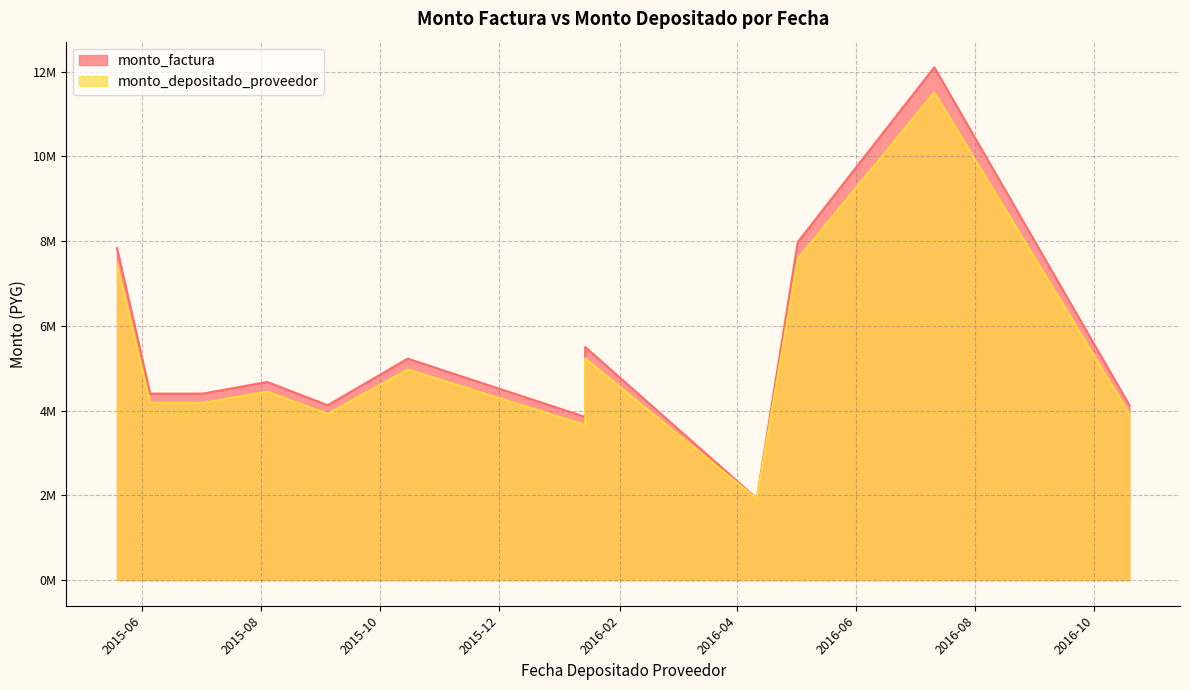

What is the total value across all series at 2016-05-02?

15559080